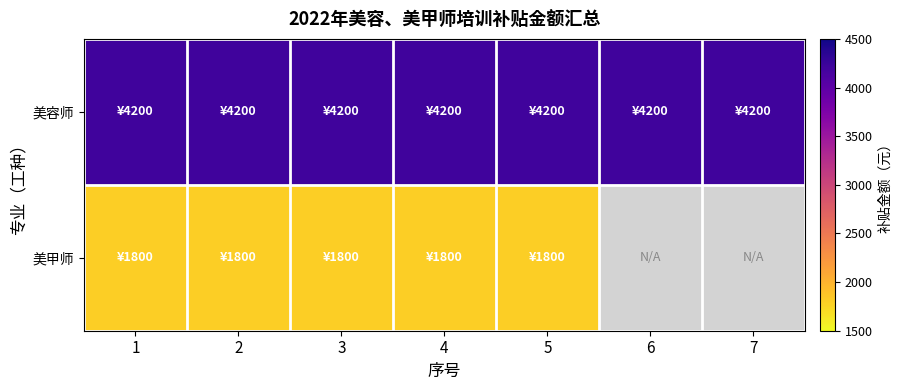

Rank the series at 4 from lowest to highest value.

美甲师, 美容师